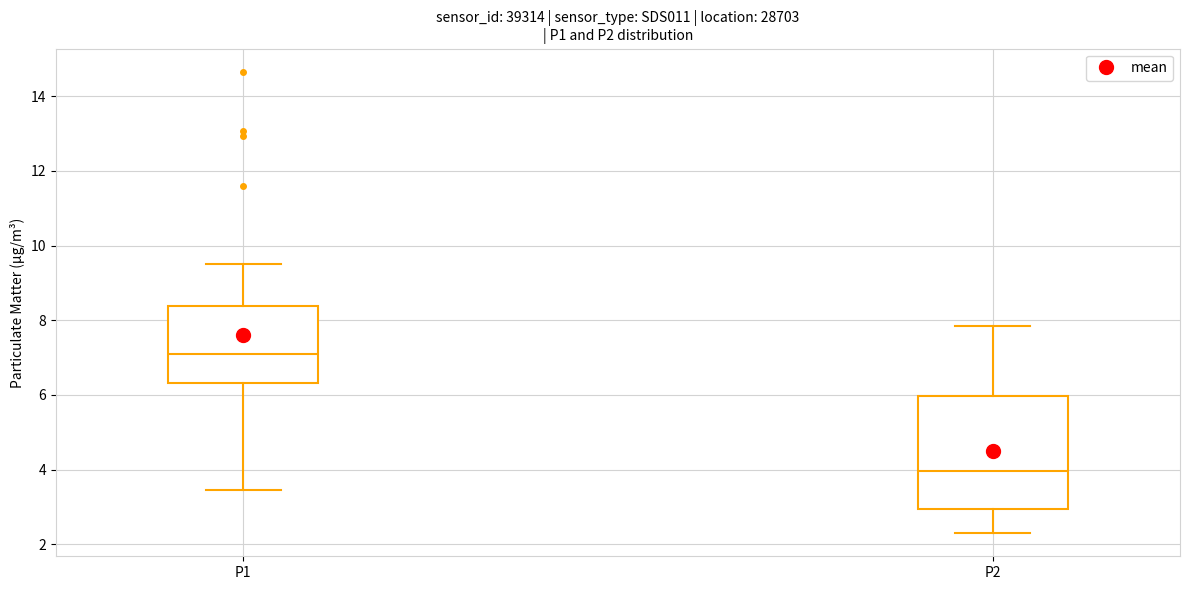

Which box is the tallest, from its lower edge to its upper edge?

P2